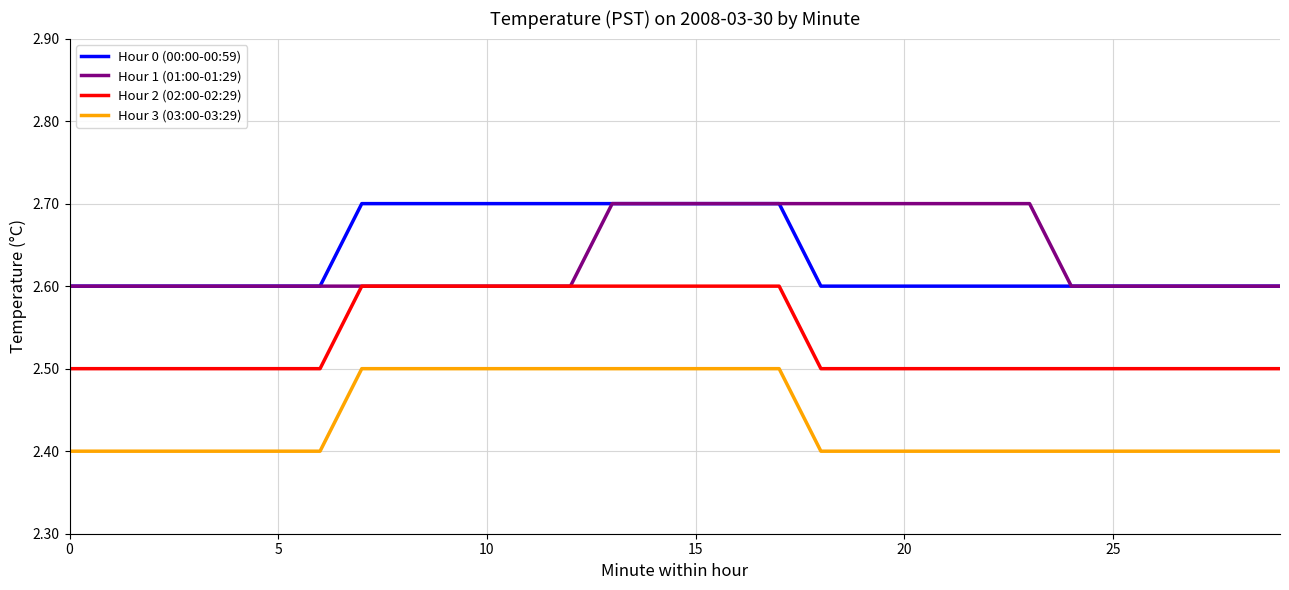

Reading left to right, extract all data points from this chart.

Hour 0 (00:00-00:59): 2.6	2.6	2.6	2.6	2.6	2.6	2.6	2.7	2.7	2.7	2.7	2.7	2.7	2.7	2.7	2.7	2.7	2.7	2.6	2.6	2.6	2.6	2.6	2.6	2.6	2.6	2.6	2.6	2.6	2.6
Hour 1 (01:00-01:29): 2.6	2.6	2.6	2.6	2.6	2.6	2.6	2.6	2.6	2.6	2.6	2.6	2.6	2.7	2.7	2.7	2.7	2.7	2.7	2.7	2.7	2.7	2.7	2.7	2.6	2.6	2.6	2.6	2.6	2.6
Hour 2 (02:00-02:29): 2.5	2.5	2.5	2.5	2.5	2.5	2.5	2.6	2.6	2.6	2.6	2.6	2.6	2.6	2.6	2.6	2.6	2.6	2.5	2.5	2.5	2.5	2.5	2.5	2.5	2.5	2.5	2.5	2.5	2.5
Hour 3 (03:00-03:29): 2.4	2.4	2.4	2.4	2.4	2.4	2.4	2.5	2.5	2.5	2.5	2.5	2.5	2.5	2.5	2.5	2.5	2.5	2.4	2.4	2.4	2.4	2.4	2.4	2.4	2.4	2.4	2.4	2.4	2.4